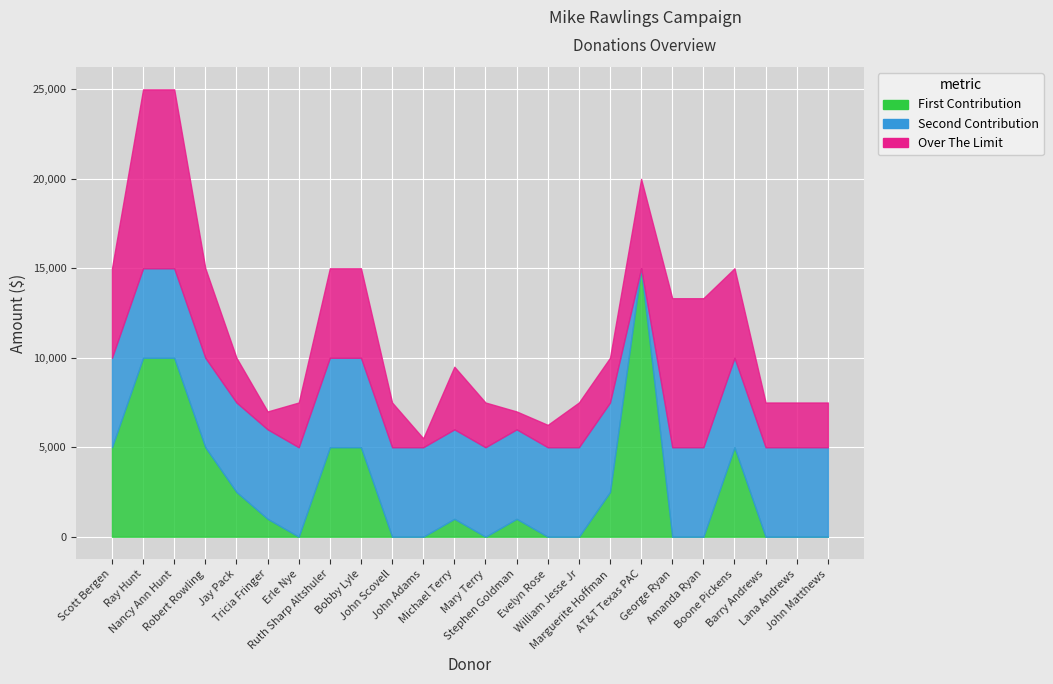

What is the difference between the second highest and minimum values in the Second Contribution series?

5000